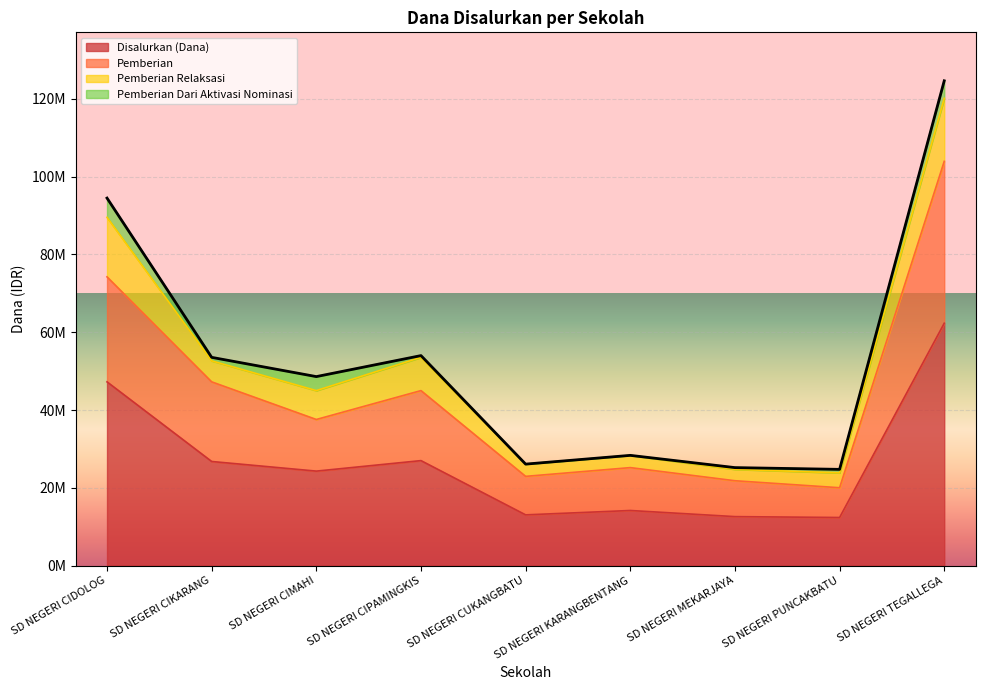

The Disalurkan (Dana) series shows 40831372 at SD NEGERI CIKARANG. True or false?

False